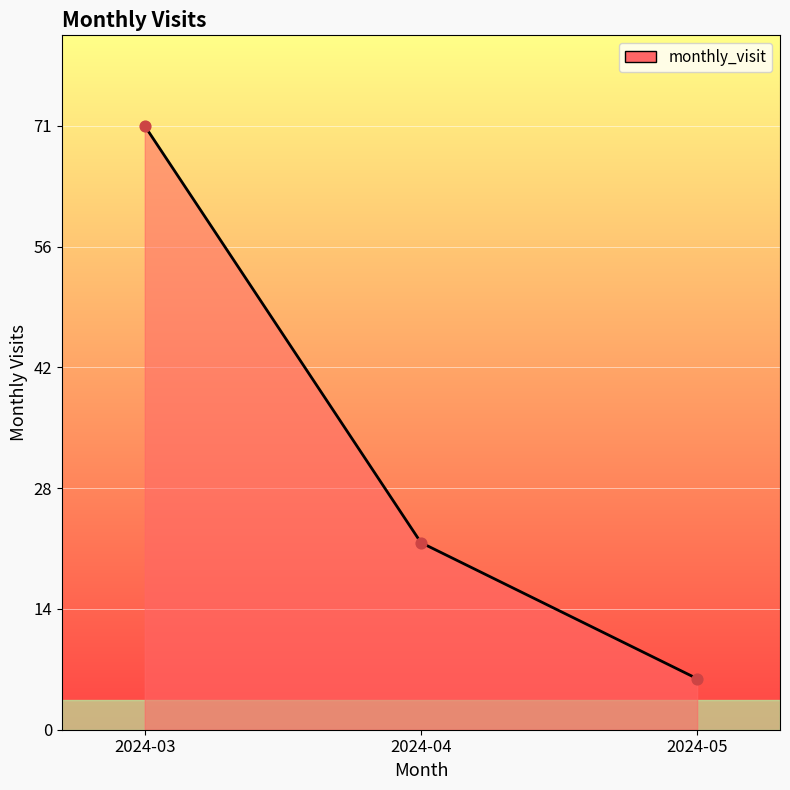

What is the change in value from 2024-03 to 2024-04?

-49